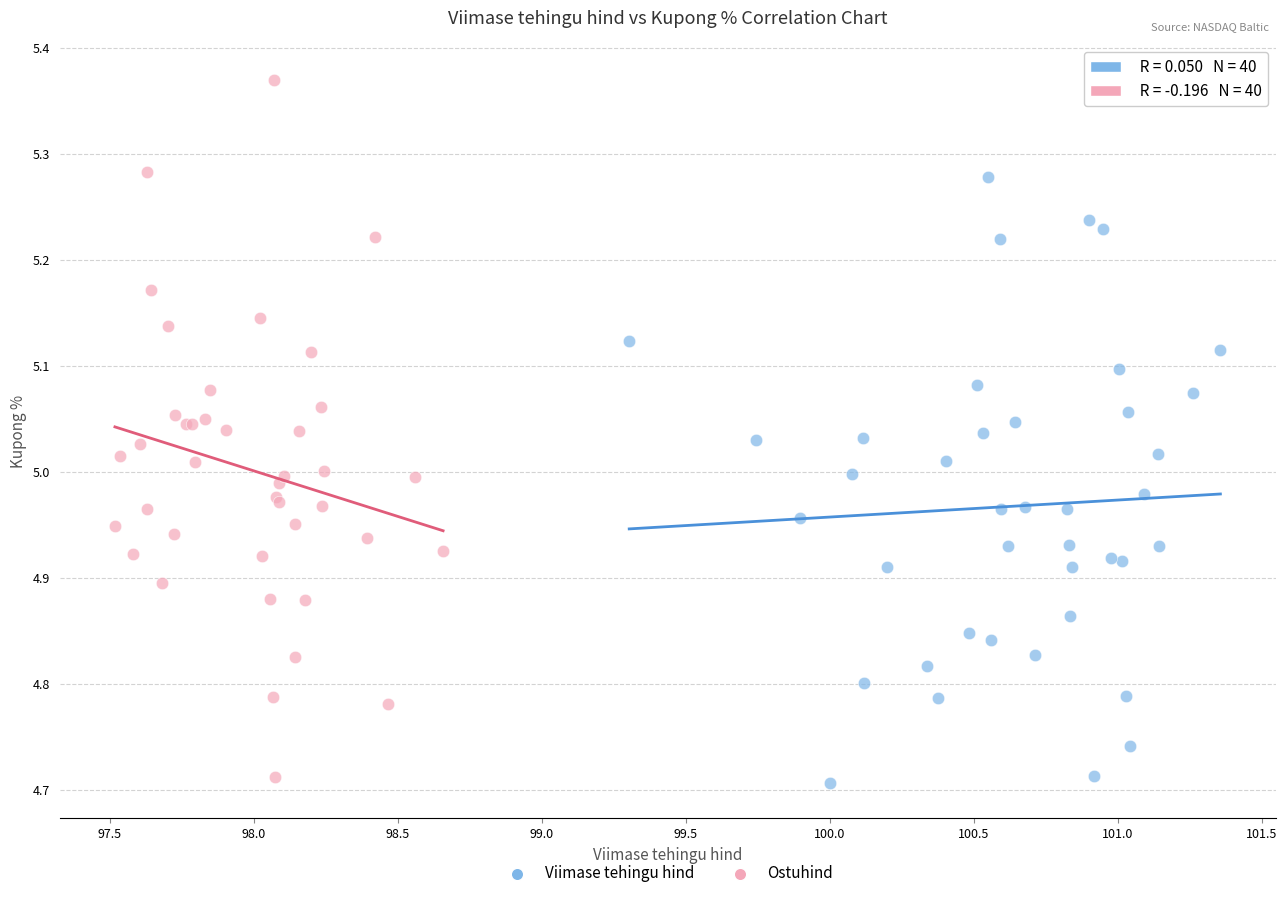

Which series has the largest Y range (max minus min)?

Ostuhind